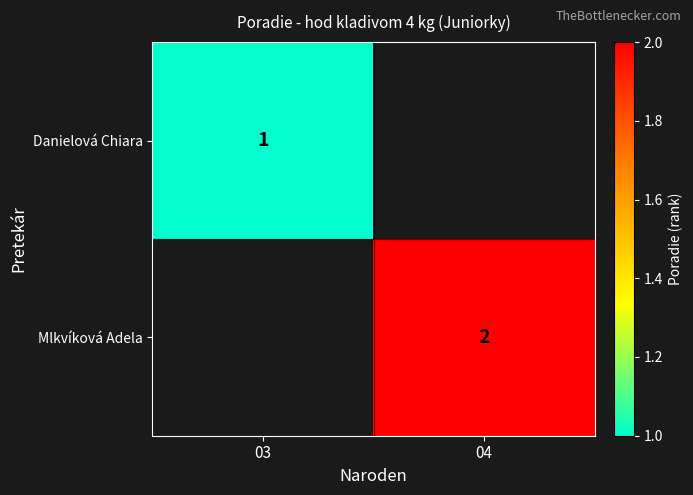

The Mlkvíková Adela series shows 3.3 at 04. True or false?

False